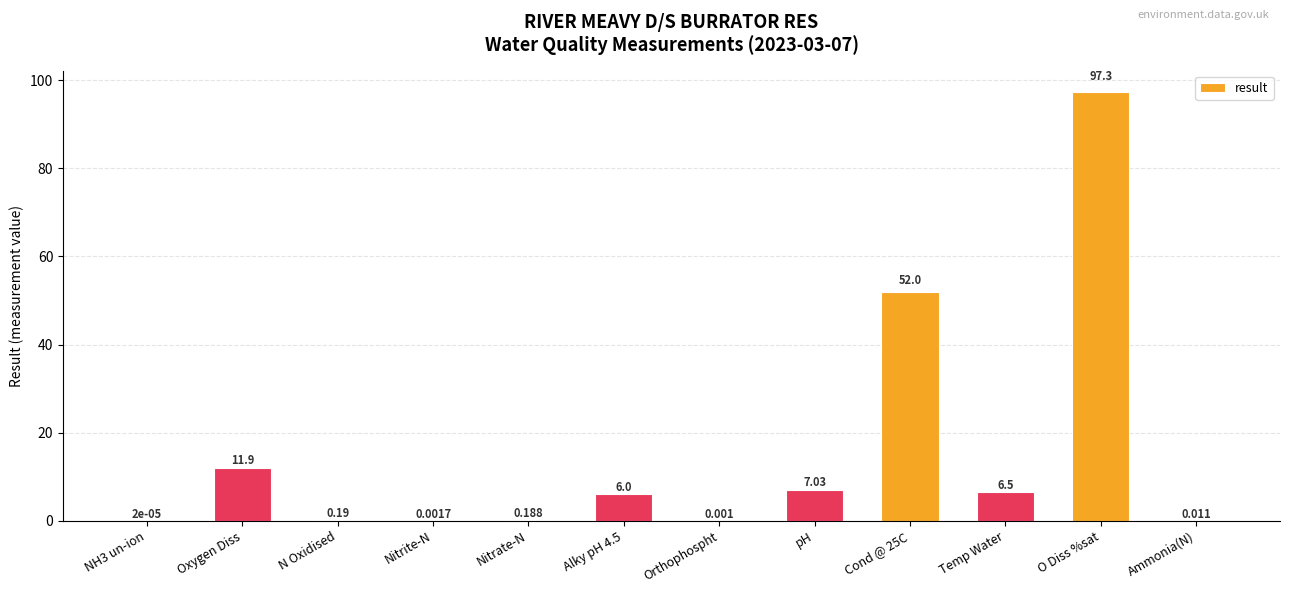

Count the number of categories in the chart.

12